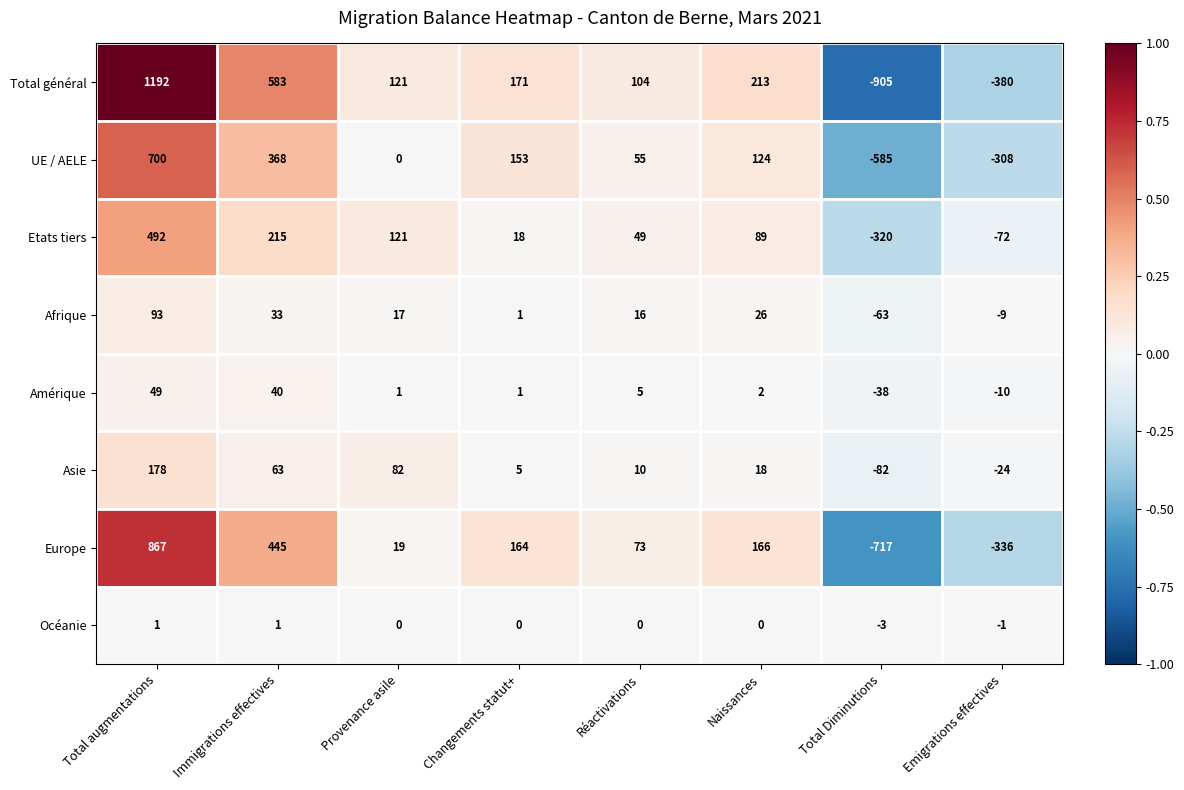

How many values in Amérique are above zero?

6